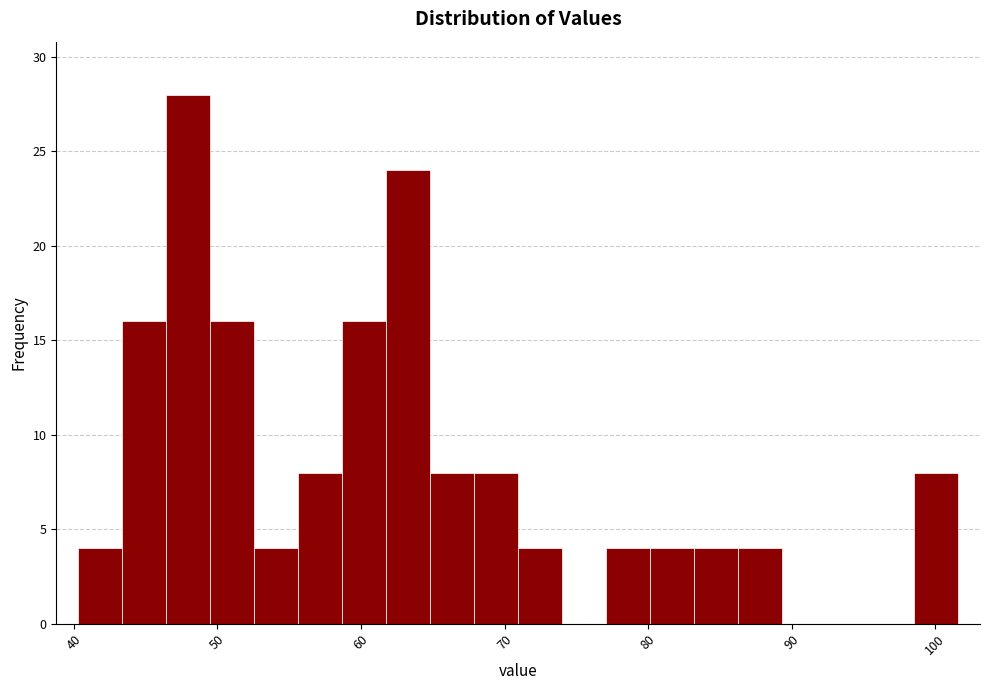

Read against the x-axis, roughly where is the centre of the tallest bar?

48